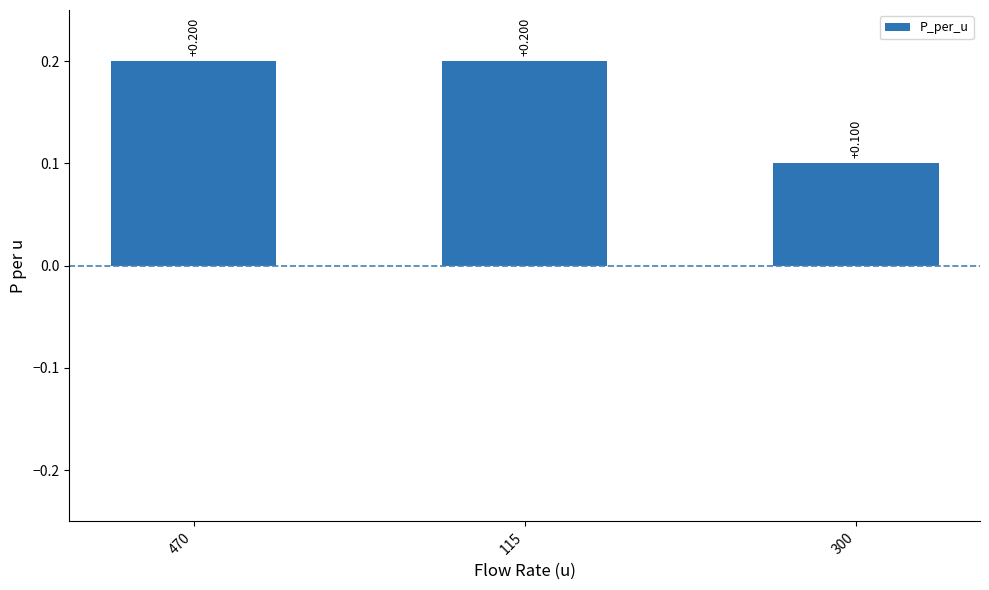

The value at 300 is 0.1. True or false?

True